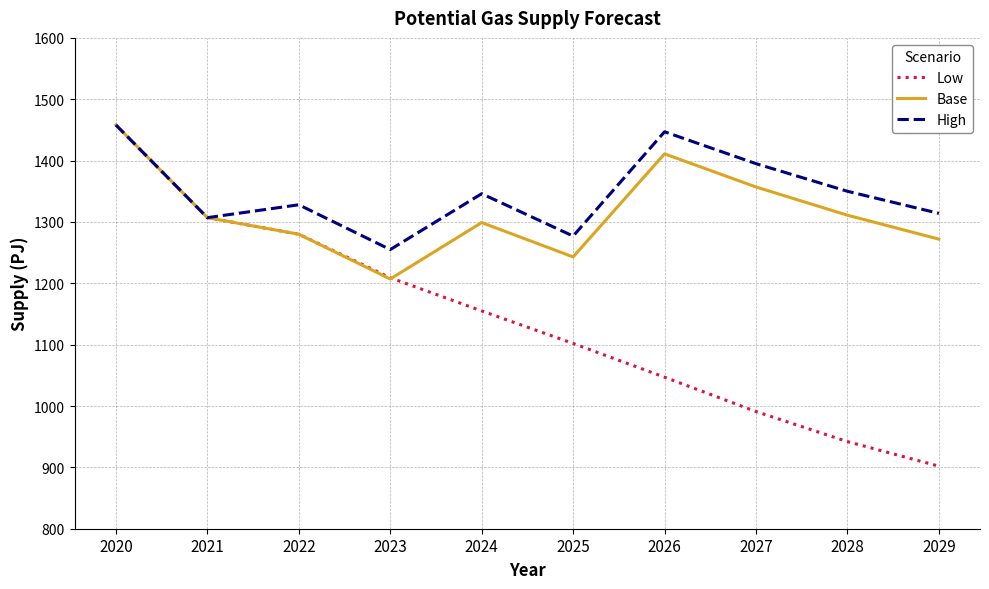

What is the difference between the highest and lowest values at 2024?

191